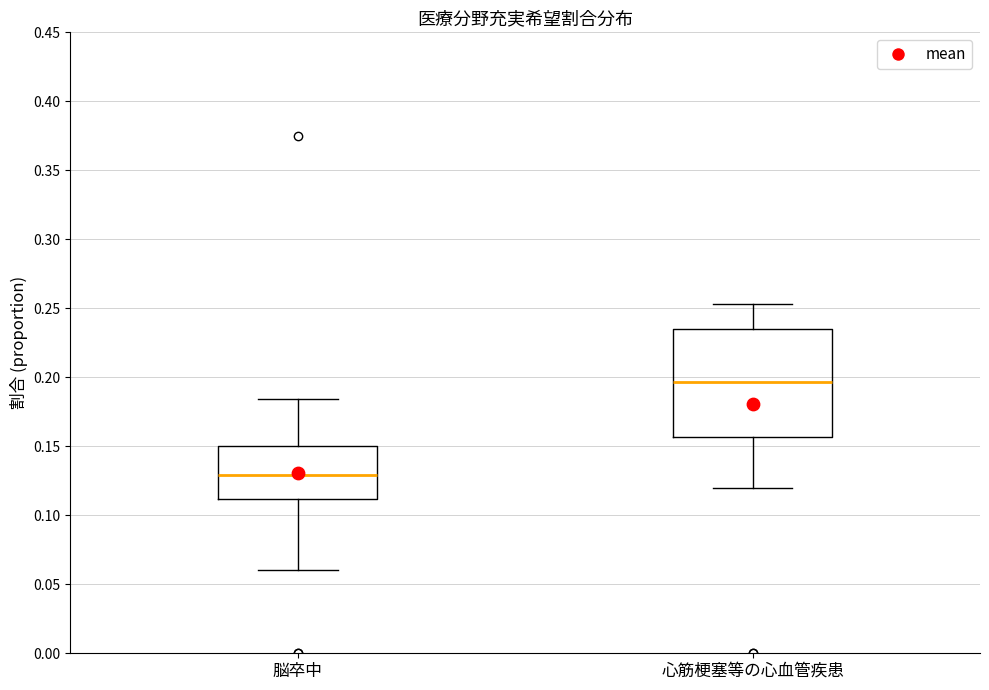

Reading left to right, transcribe this box plot: for each box, give where its median line is, the range the box spans, and where its two whiskers end, as read against the y-axis. The values are not printed on the chart, so give them approximately, as read against the axis.

脳卒中: median 0.130, box 0.110 to 0.150, whiskers 0.060 to 0.185
心筋梗塞等の心血管疾患: median 0.195, box 0.155 to 0.235, whiskers 0.120 to 0.255